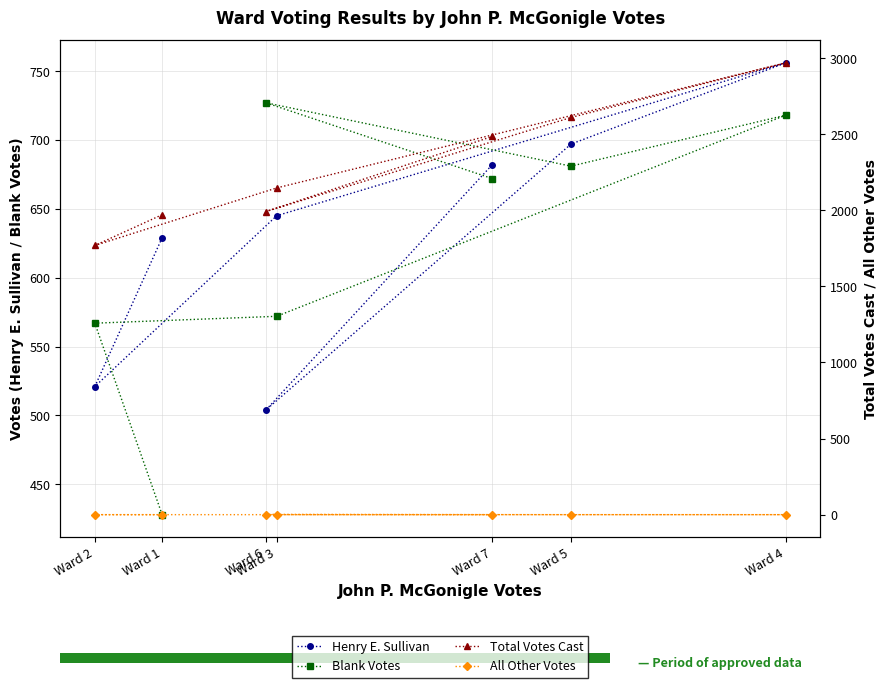

List the labels in order of All Other Votes value, smallest first.

Ward 1, Ward 2, Ward 3, Ward 4, Ward 5, Ward 7, Ward 6